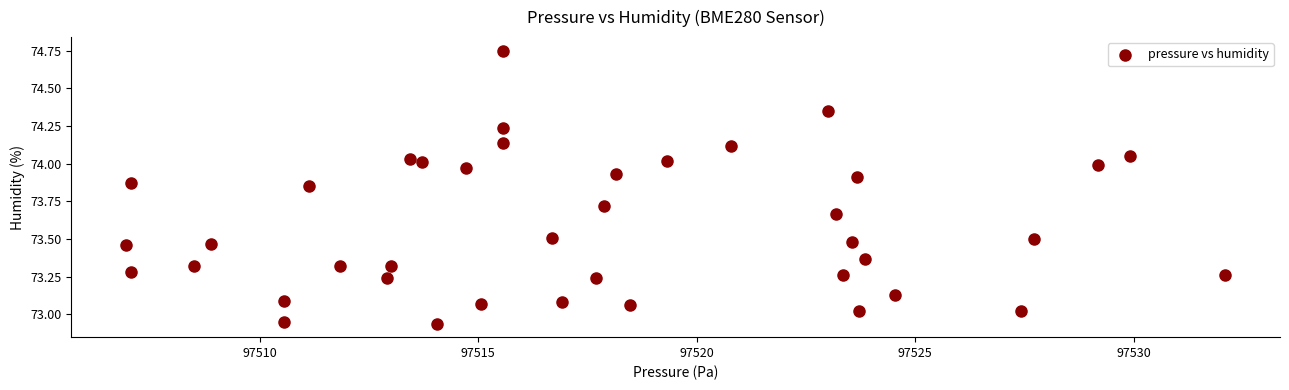

What is the range of Y values (max minus min)?

1.8